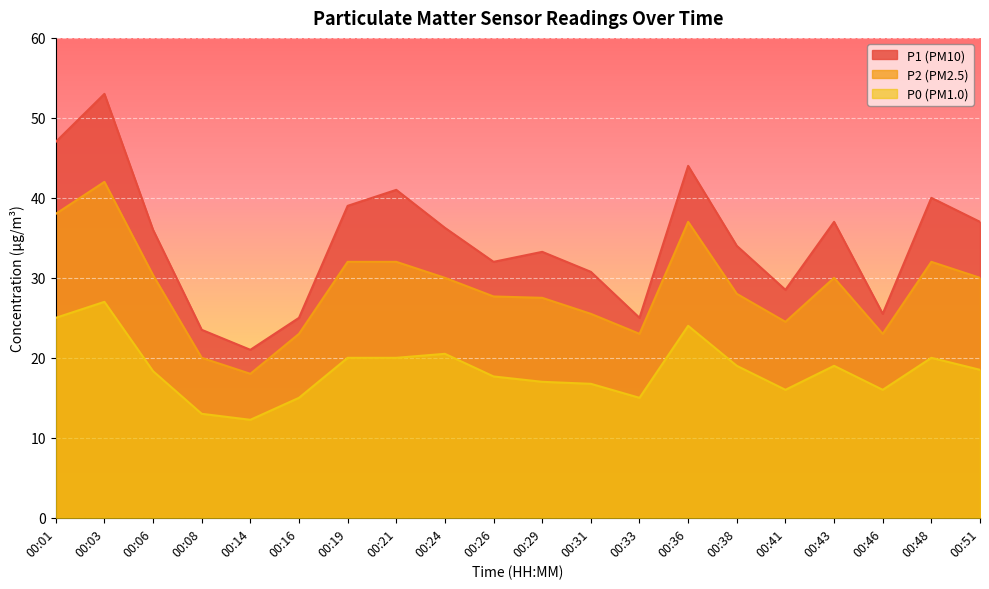

Which category has the highest value in the P1 series?

00:03